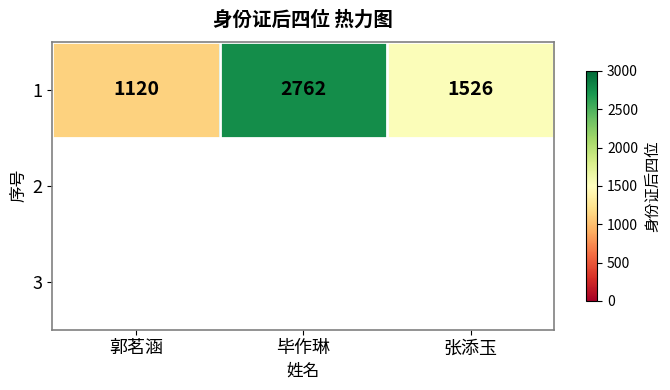

Reading left to right, list all the values displayed in this chart.

1120	2762	1526